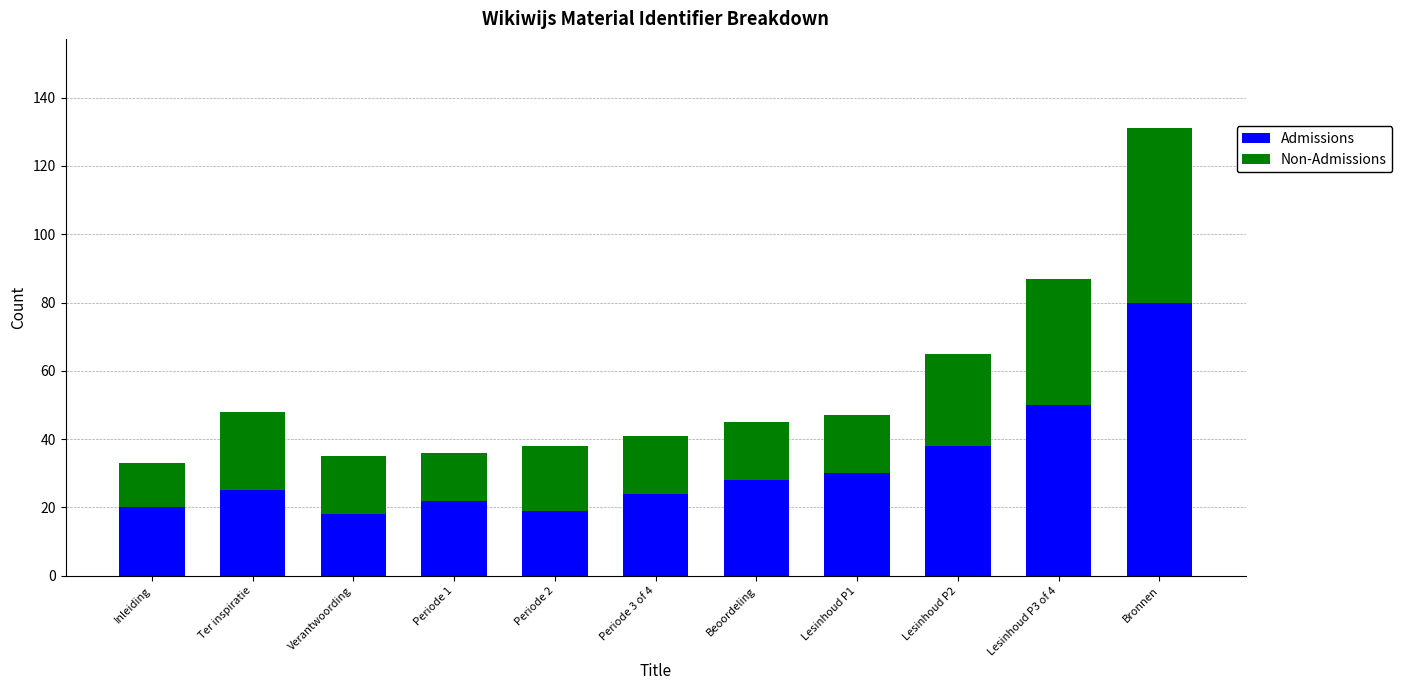

The Admissions series shows 18 at Verantwoording. True or false?

True